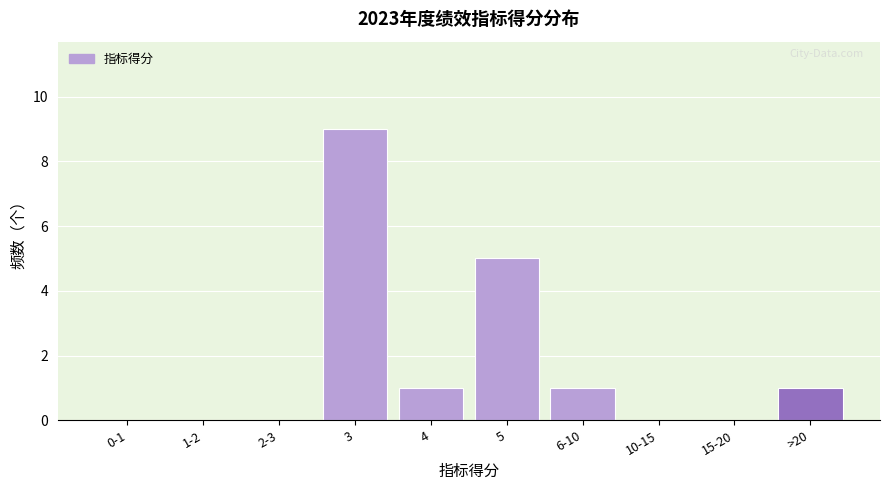

Reading right to left, extract all data points from this chart.

>20=1	15-20=0	10-15=0	6-10=1	5=5	4=1	3=9	2-3=0	1-2=0	0-1=0